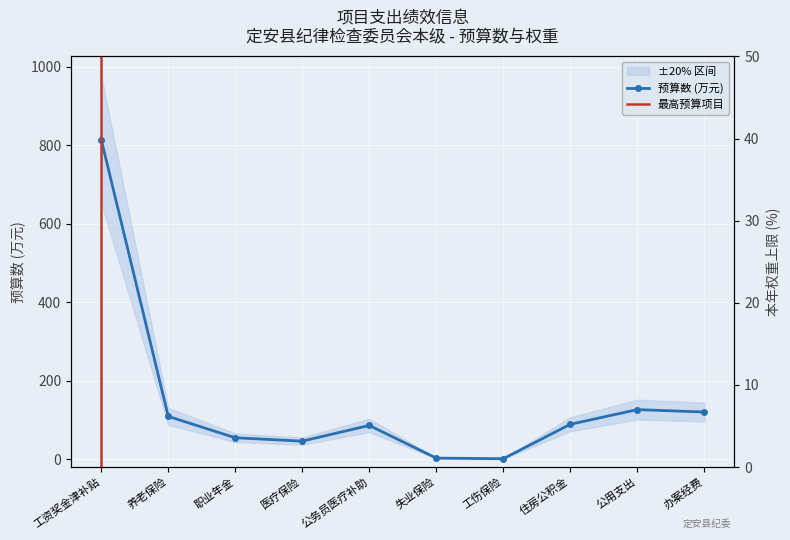

What is the value of the 预算数 (万元) point at the 4th from the left?

45.9